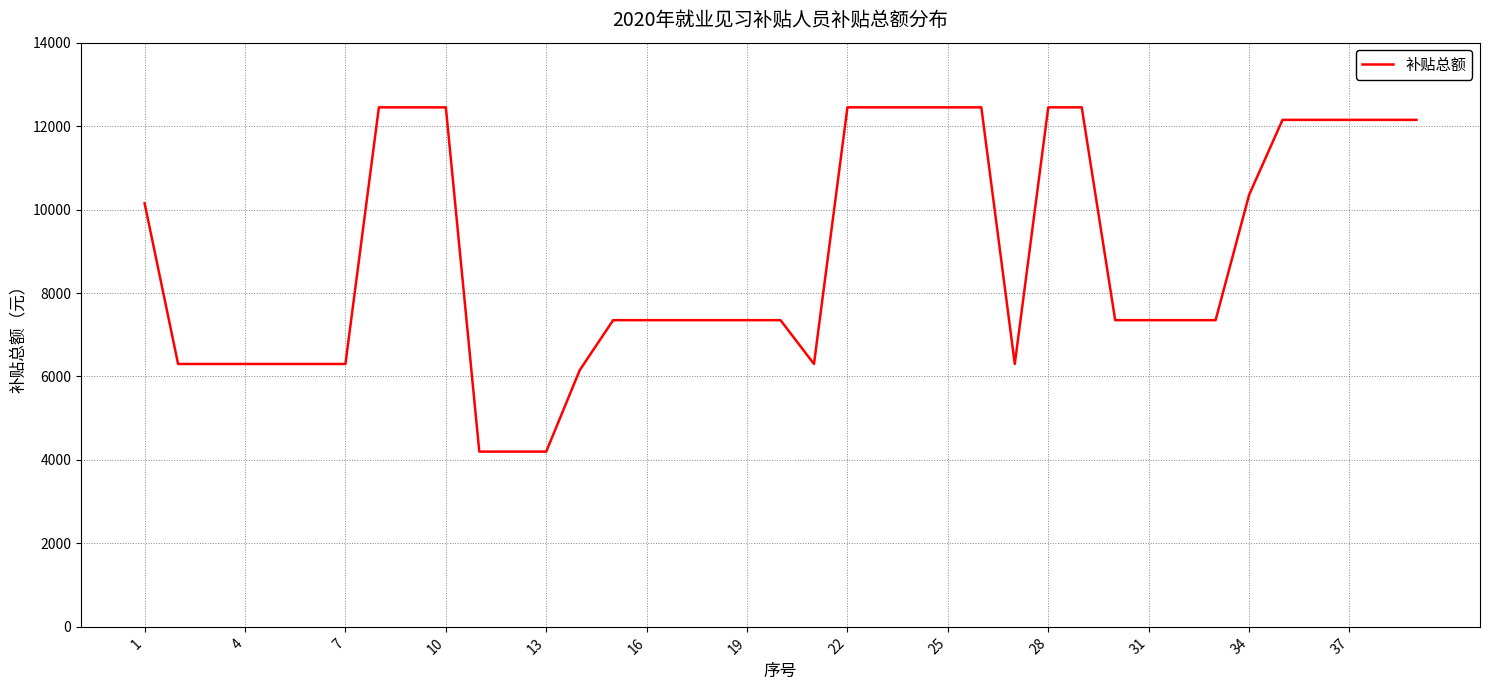

What is the greatest value displayed?

12450